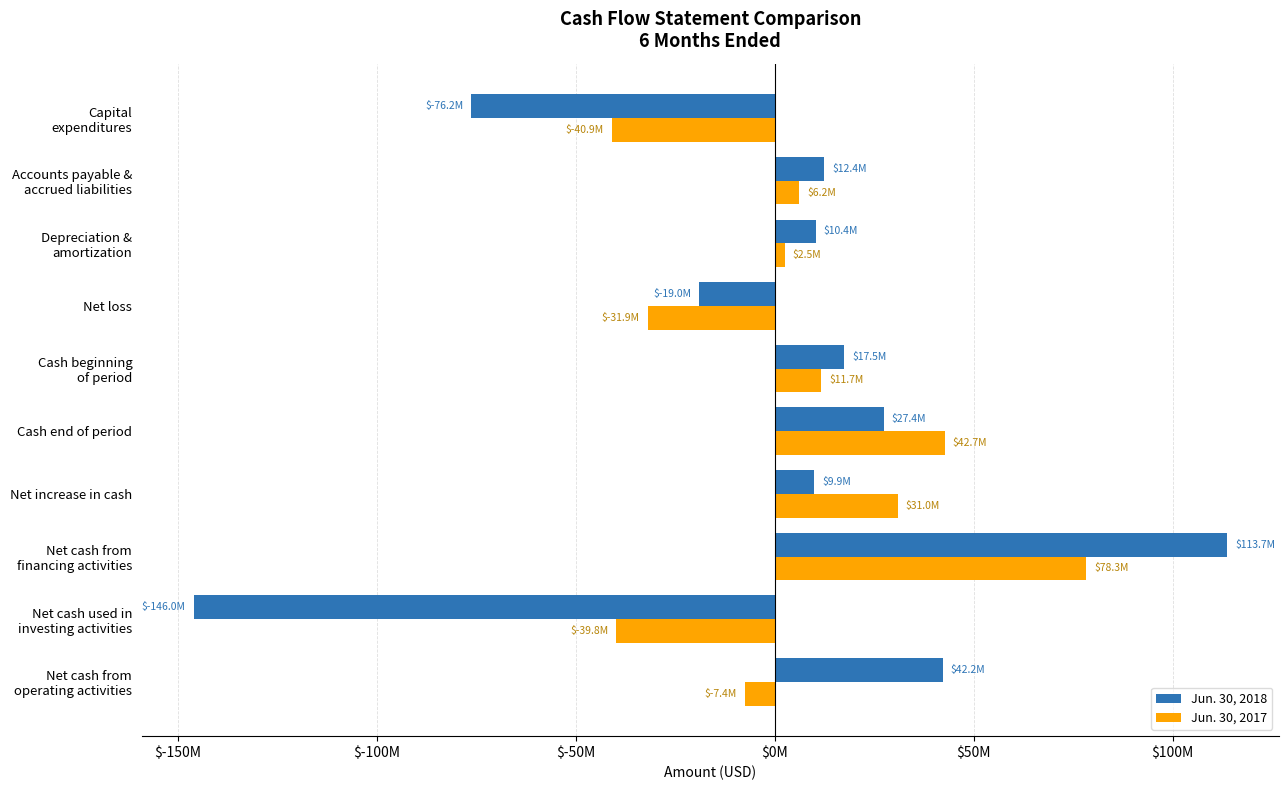

List the series in order of their overall mean, lowest first.

Jun. 30, 2018, Jun. 30, 2017